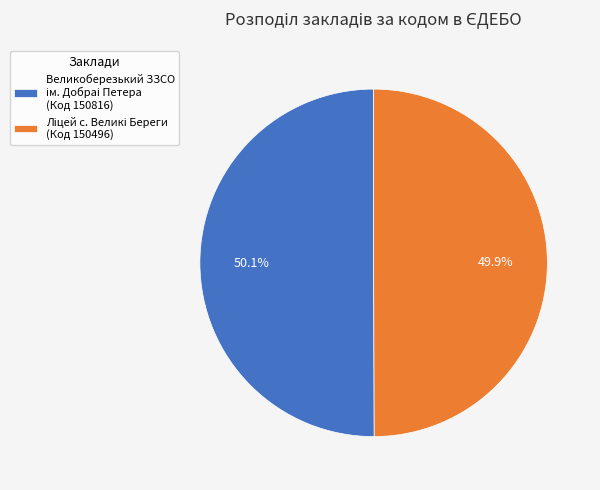

Is there any slice that represents more than half of the pie?

Yes